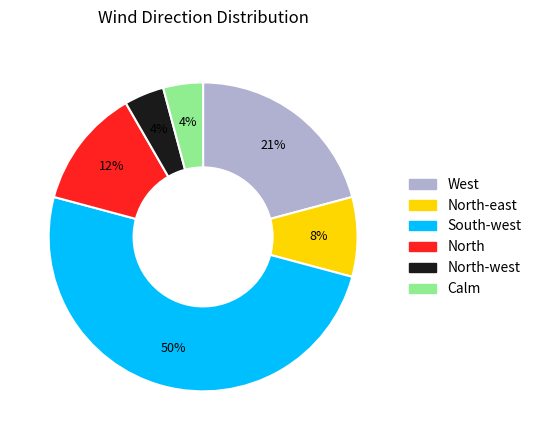

To the nearest percent, what is the average slice percentage?

17%